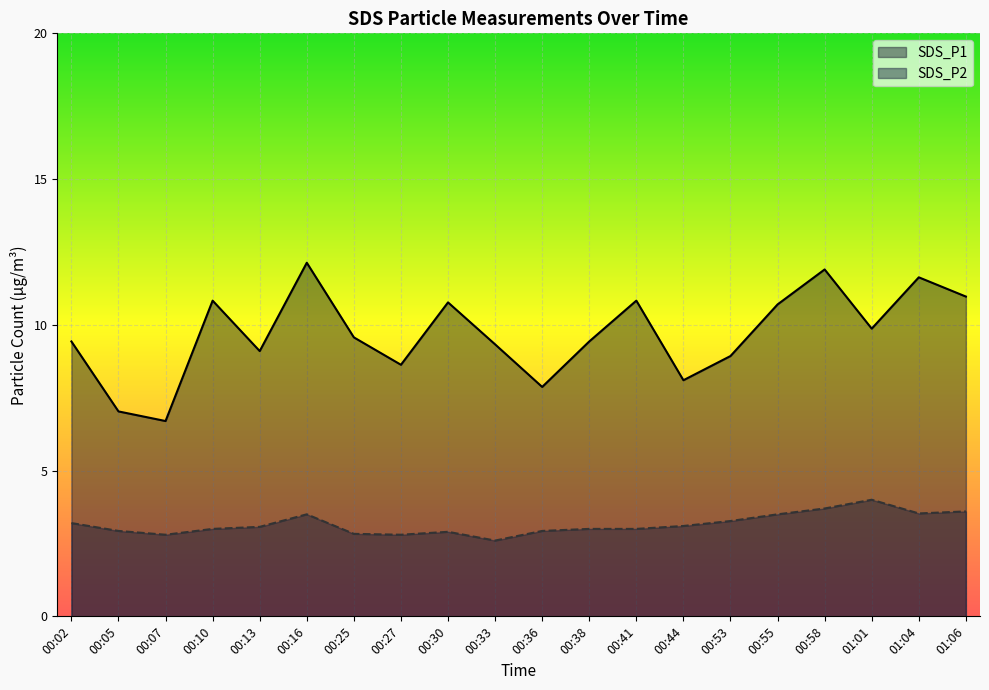

Count the number of categories in the chart.

20